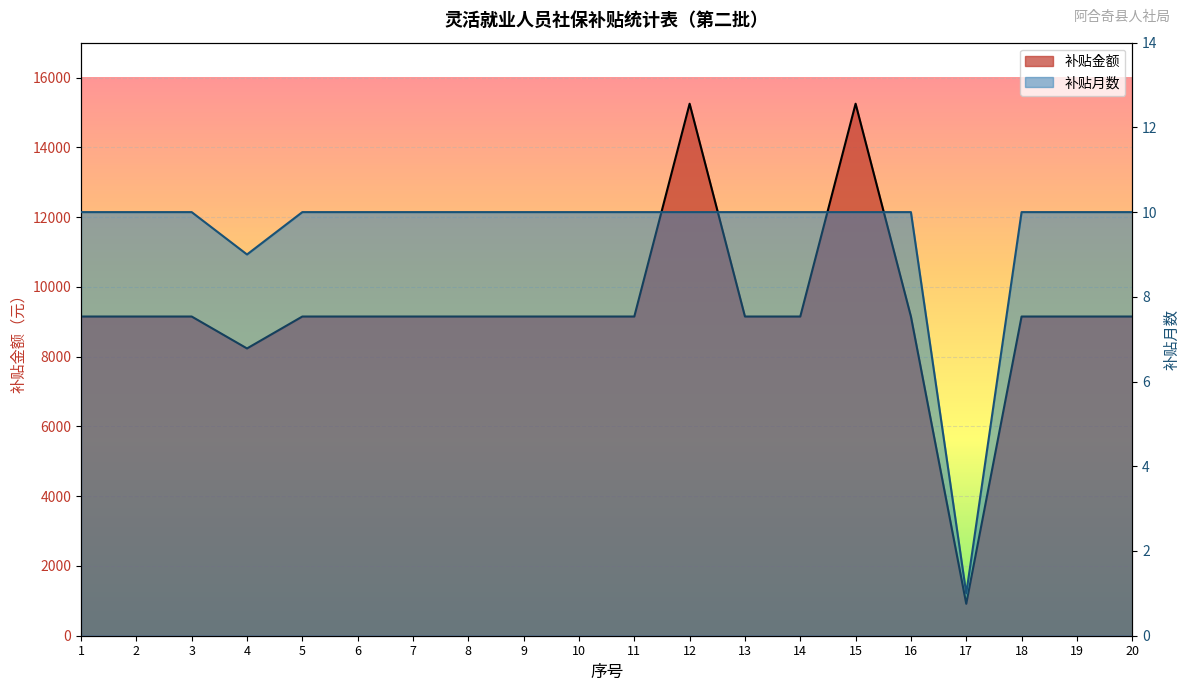

What is the maximum value shown in the chart?

15250